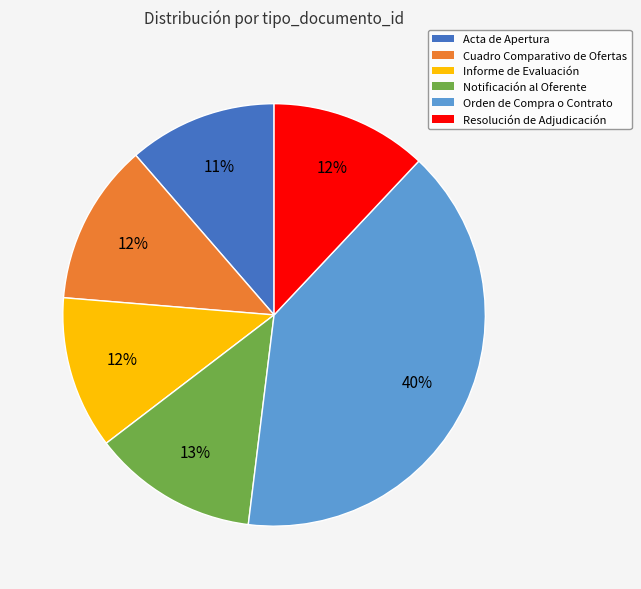

To the nearest percent, what percentage of the pie is Informe de Evaluación?

12%